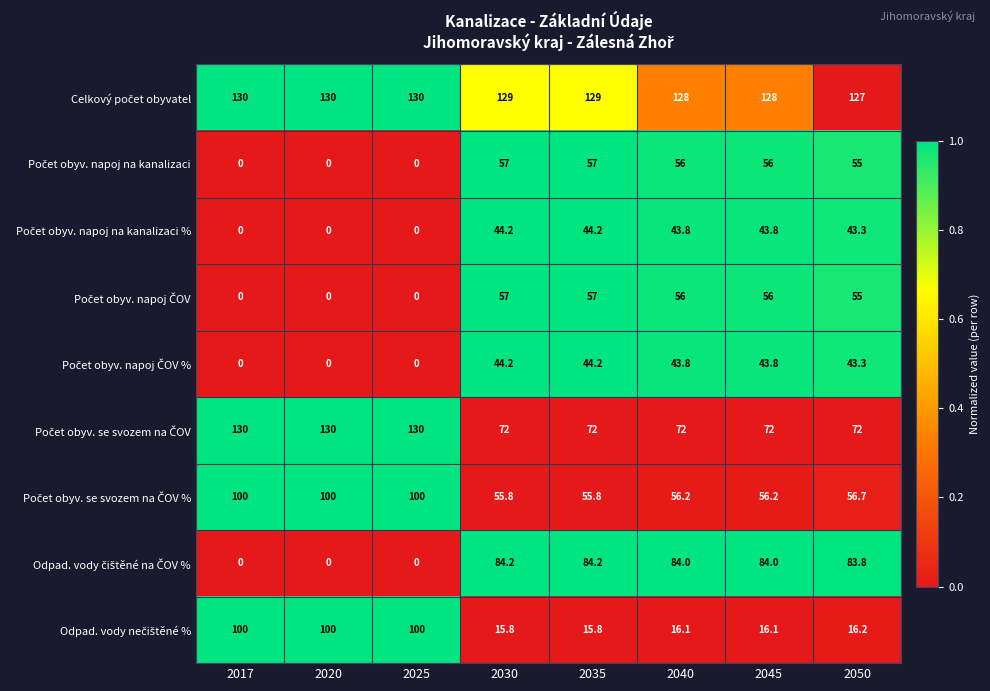

What is the difference between the highest and lowest values at 2020?

130.0